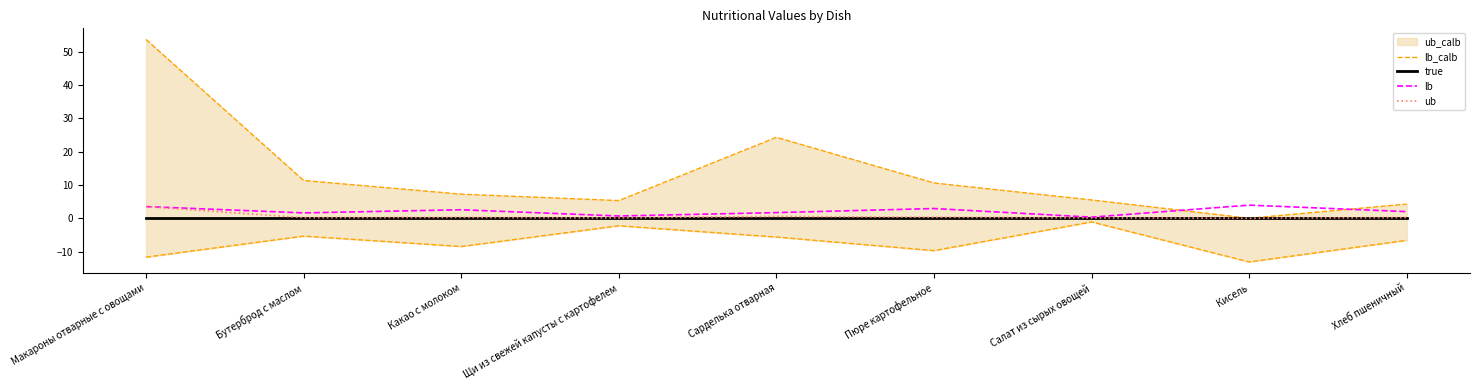

What is the spread (max minus min) of values at Щи из свежей капусты с картофелем?

2.9